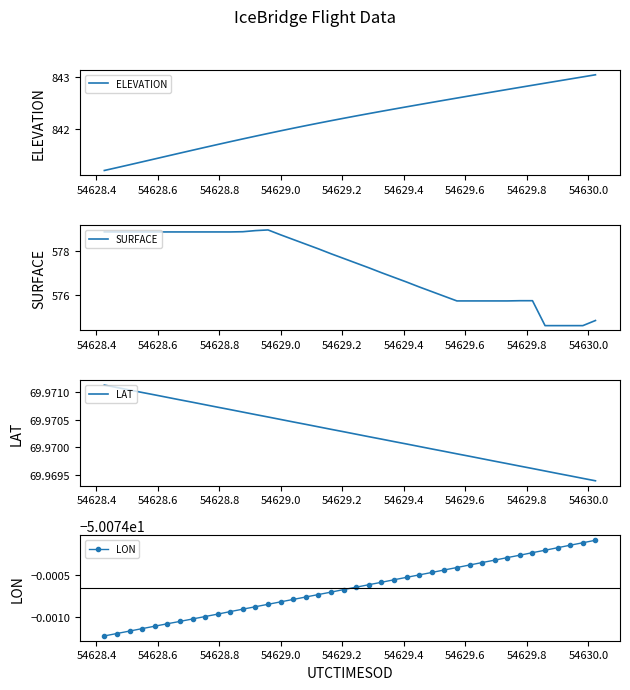

What is the lowest value of the ELEVATION series?

841.2